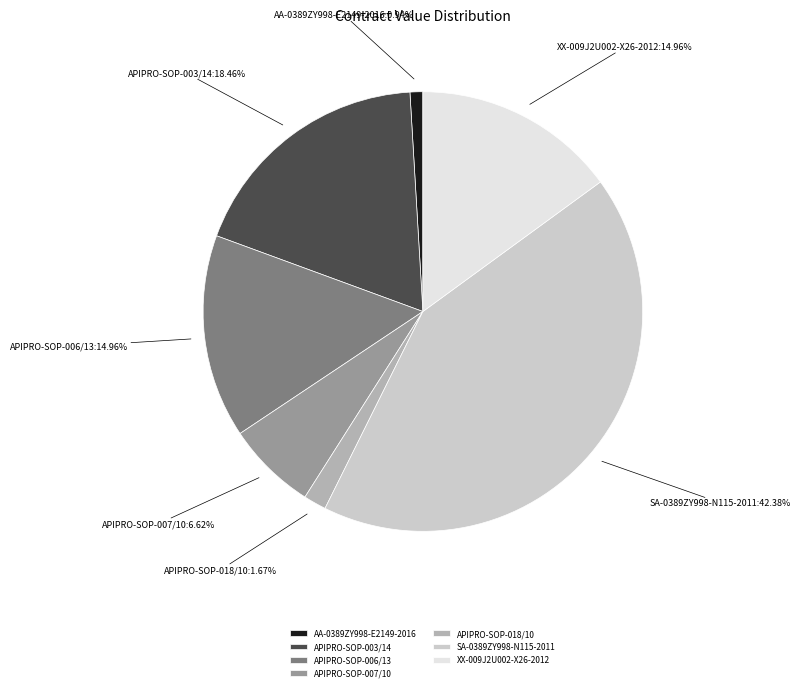

Is SA-0389ZY998-N115-2011 the majority of the pie?

No